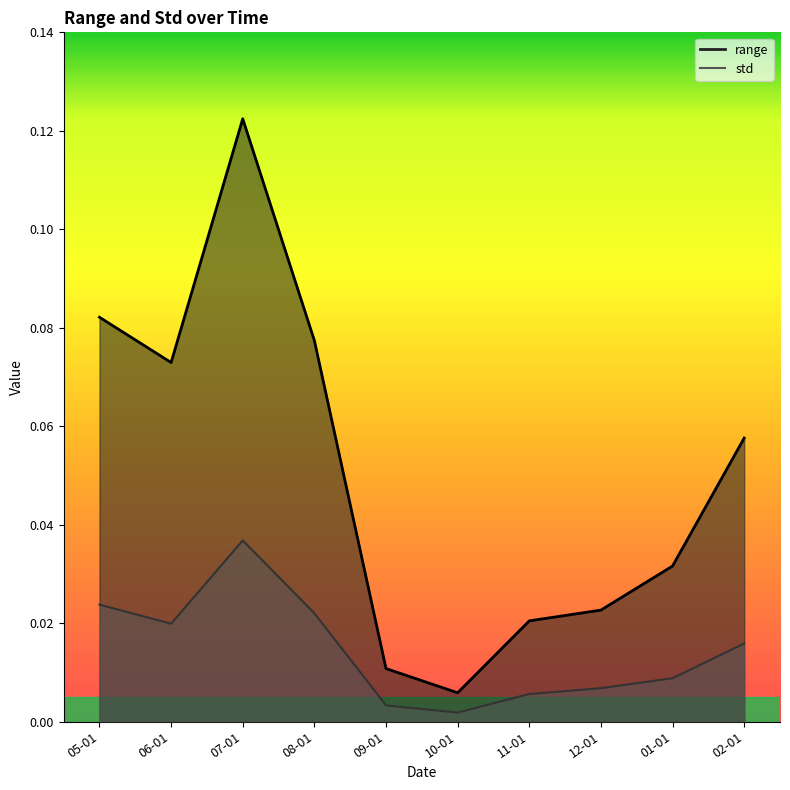

Where is std nearest to the value 0?

10-01